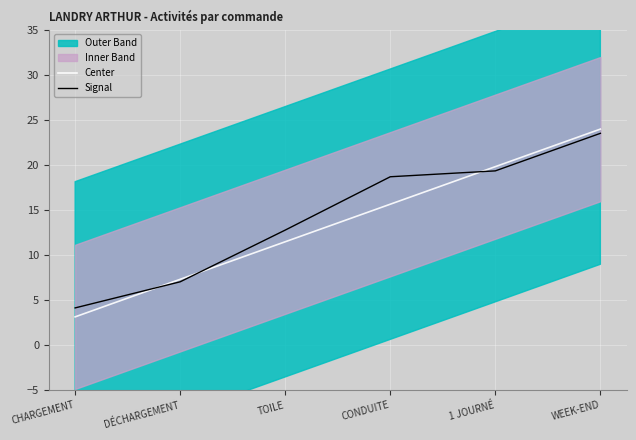

Is this an area chart (filled region under the line)?

No